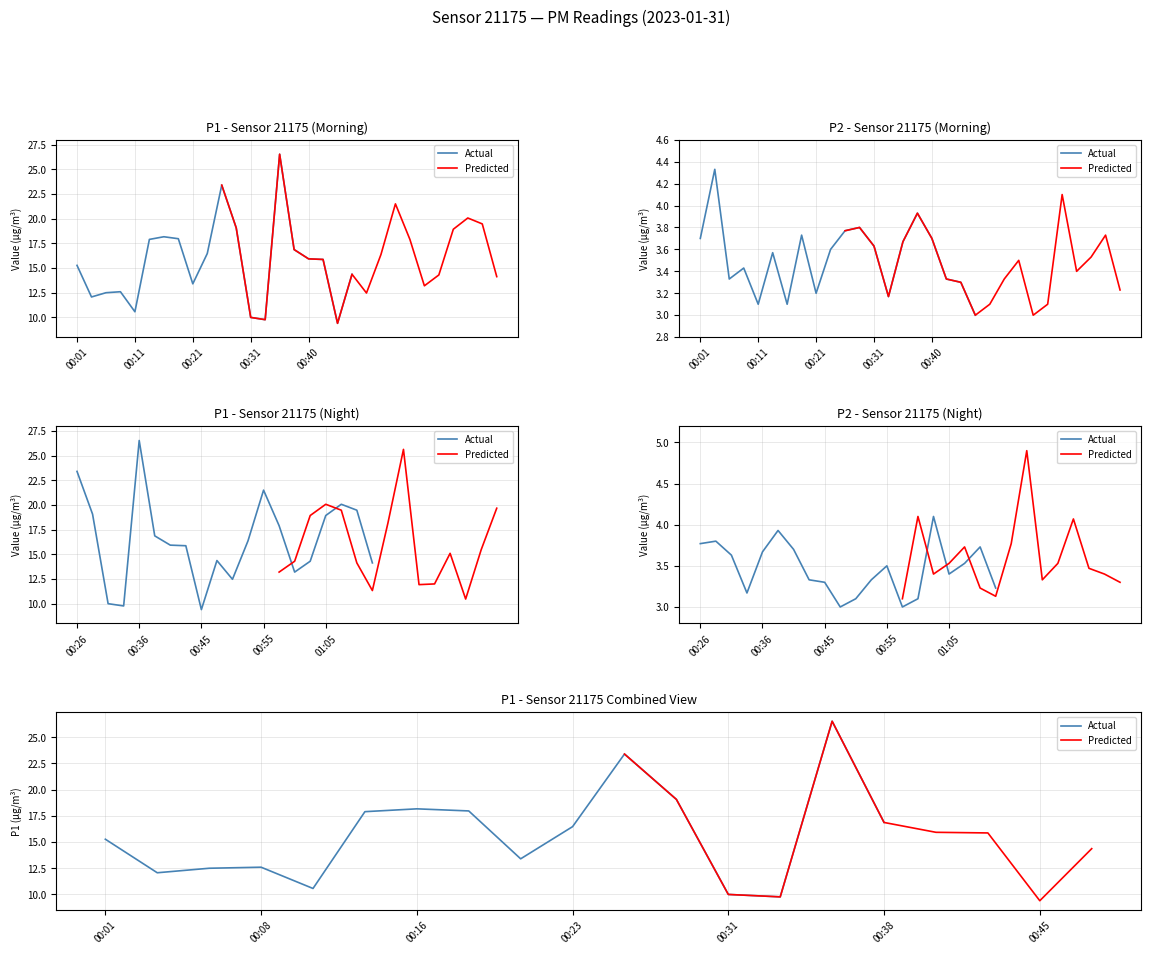

Which series has the widest spread of values?

P1